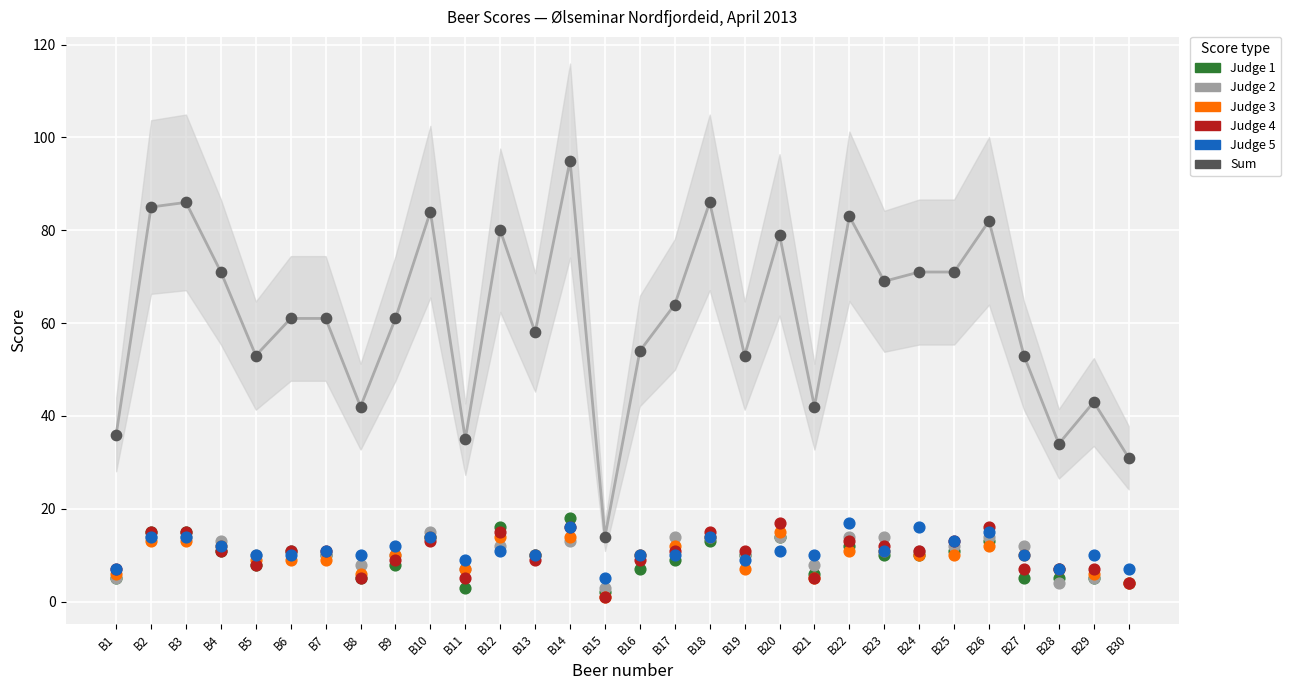

Is the value of Judge1 at B28 greater than the value of Judge3 at B12?

No